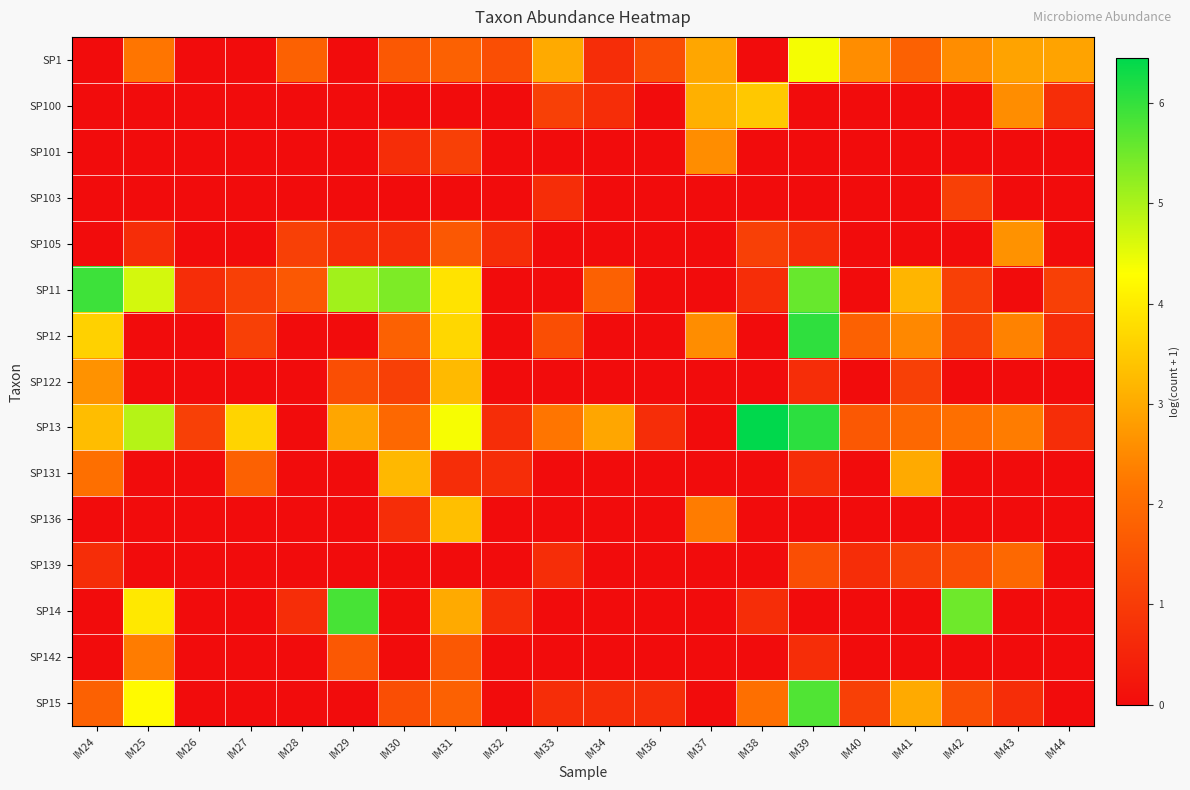

List the series in order of their peak value, highest first.

SP13, SP12, SP11, SP14, SP15, SP1, SP100, SP136, SP122, SP131, SP105, SP101, SP142, SP139, SP103